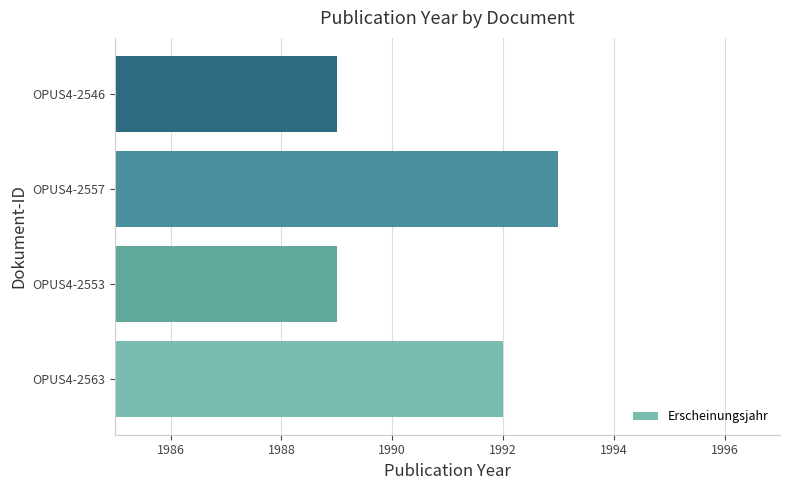

How many categories are shown in the chart?

4